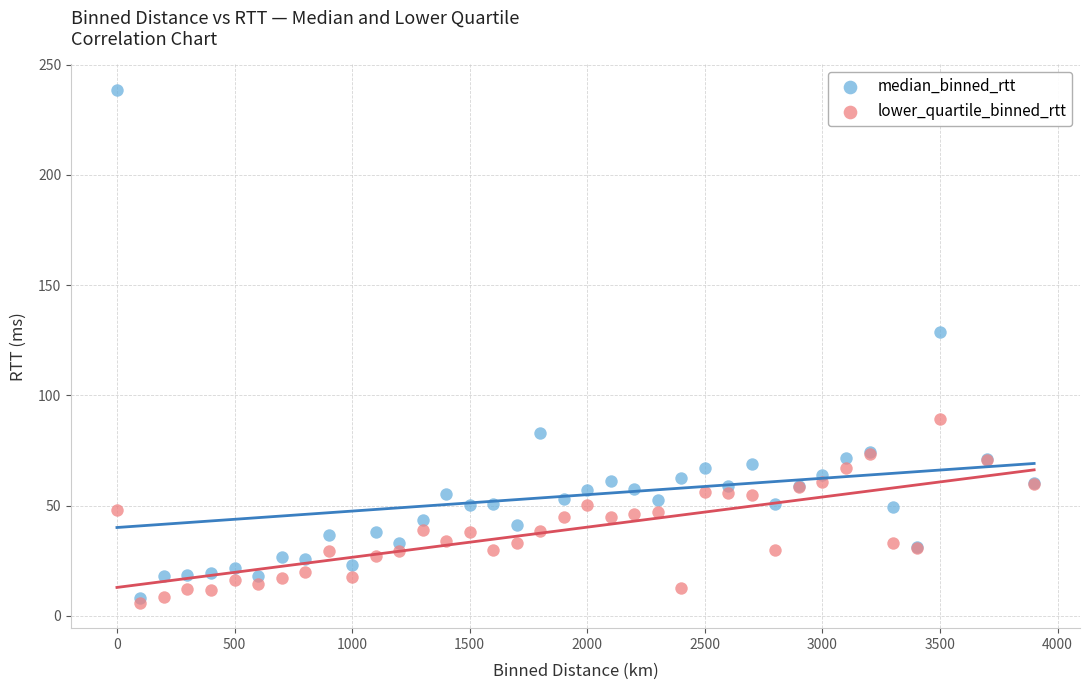

Across all series, what Y value is closest to 122?

128.5